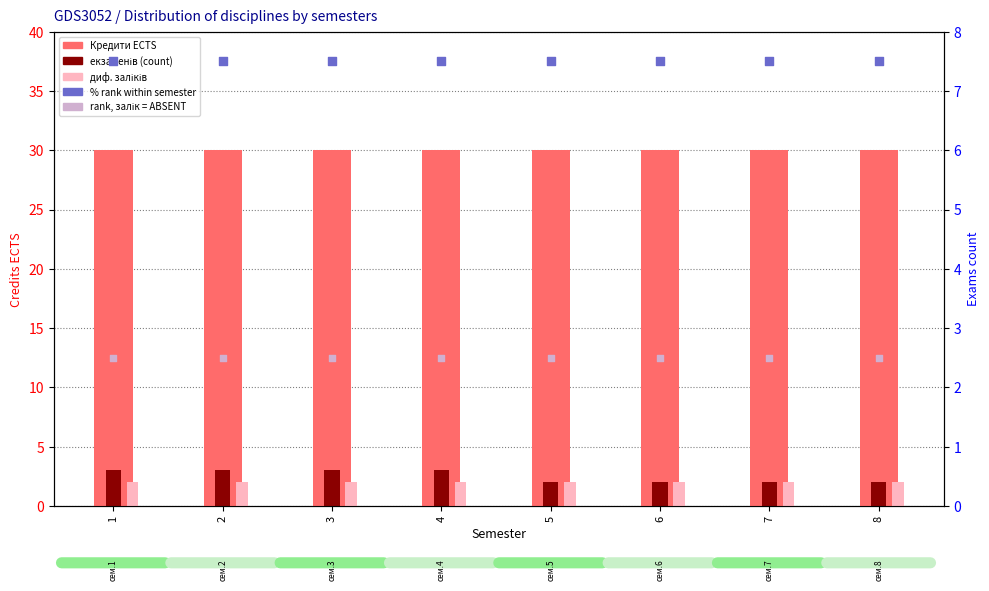

At how many categories does at least one series exceed 9?

8